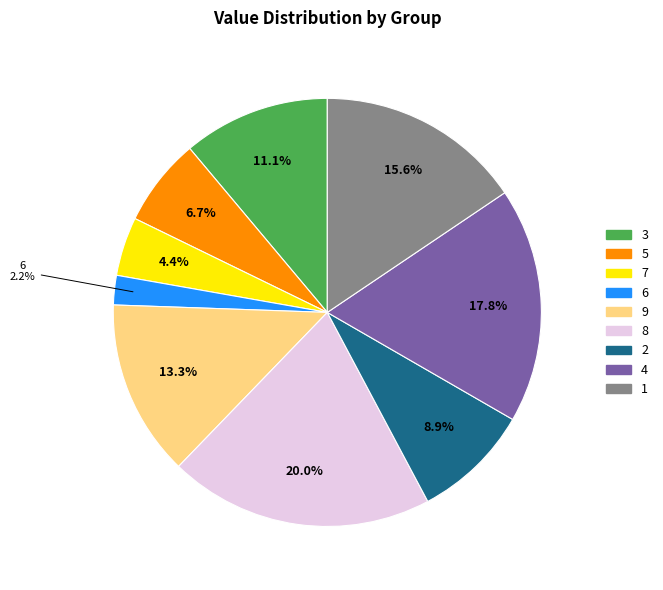

The 1 slice represents 16% of the pie. True or false?

True